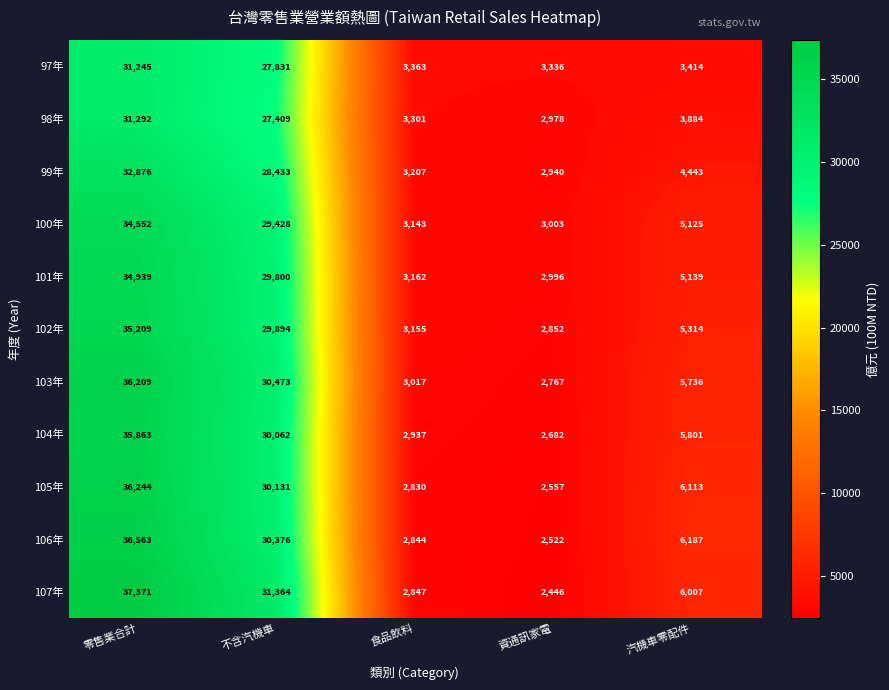

What is the total value across all series at 零售業合計?

382363